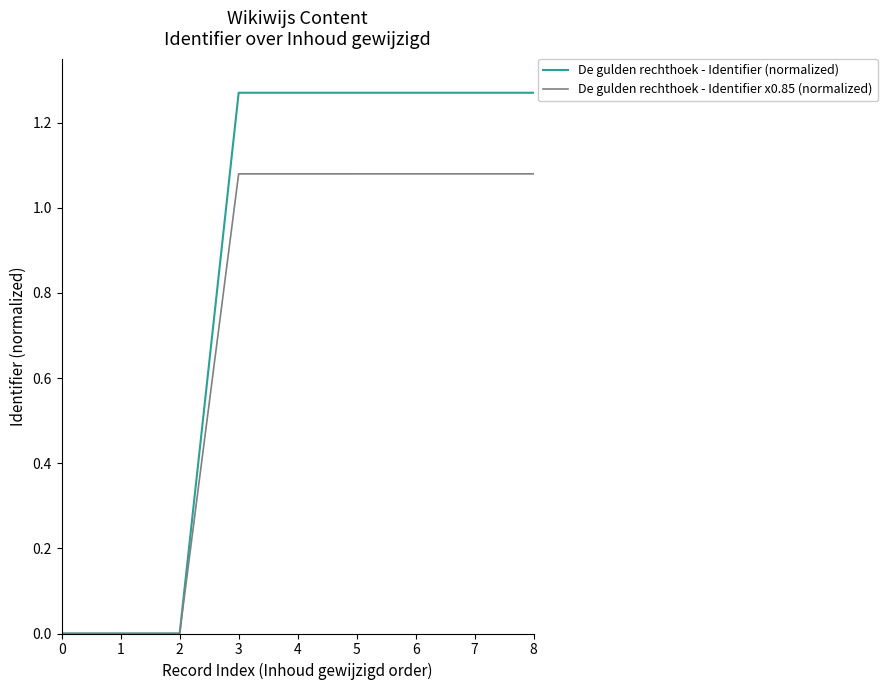

What are all the series names shown in the legend?

De gulden rechthoek - Identifier (normalized), De gulden rechthoek - Identifier x0.85 (normalized)